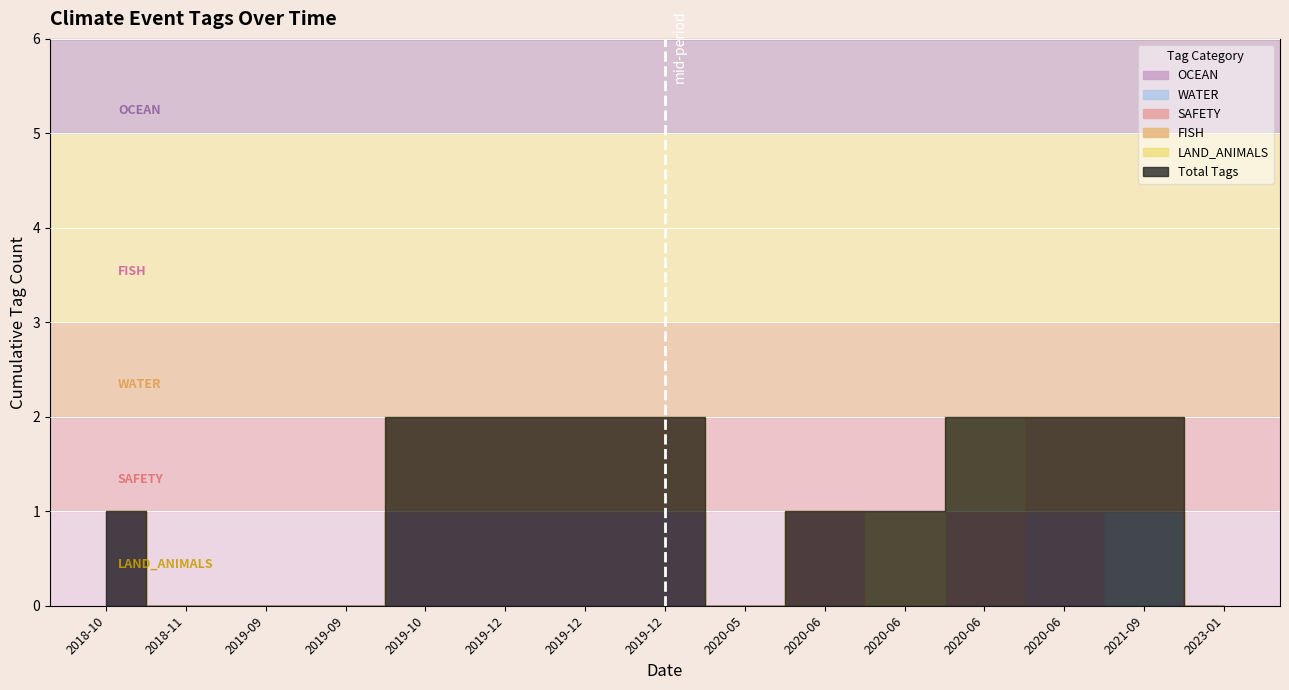

At which category is the sum across all series the highest?

2019-10-06